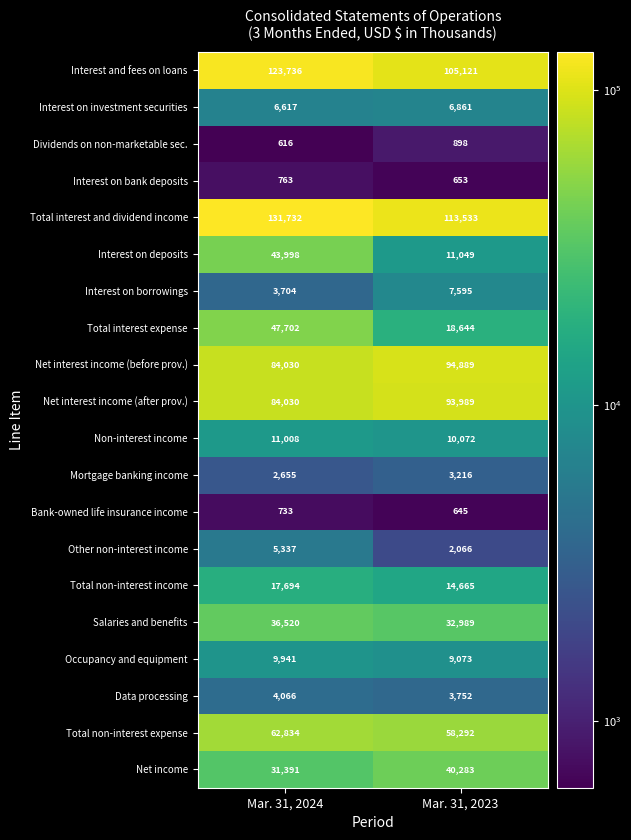

What is the greatest value displayed?

131732